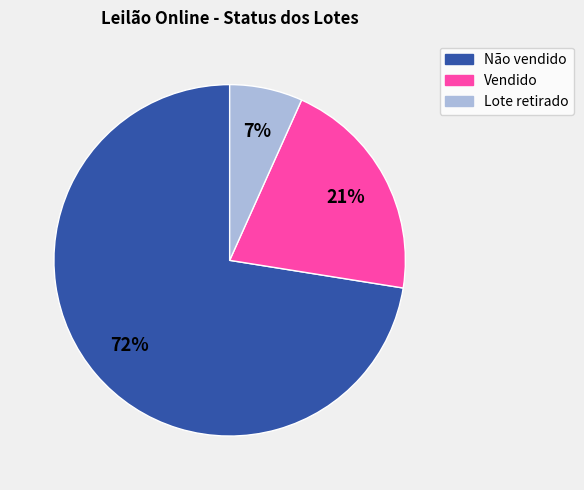

Between Não vendido and Vendido, which is larger?

Não vendido